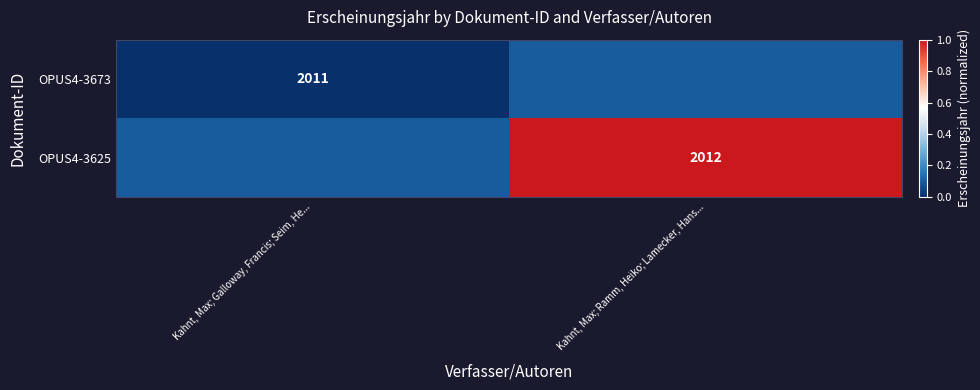

The value of OPUS4-3625 at Kahnt, Max; Ramm, Heiko; Lamecker, Hans... is 2012.0. True or false?

True